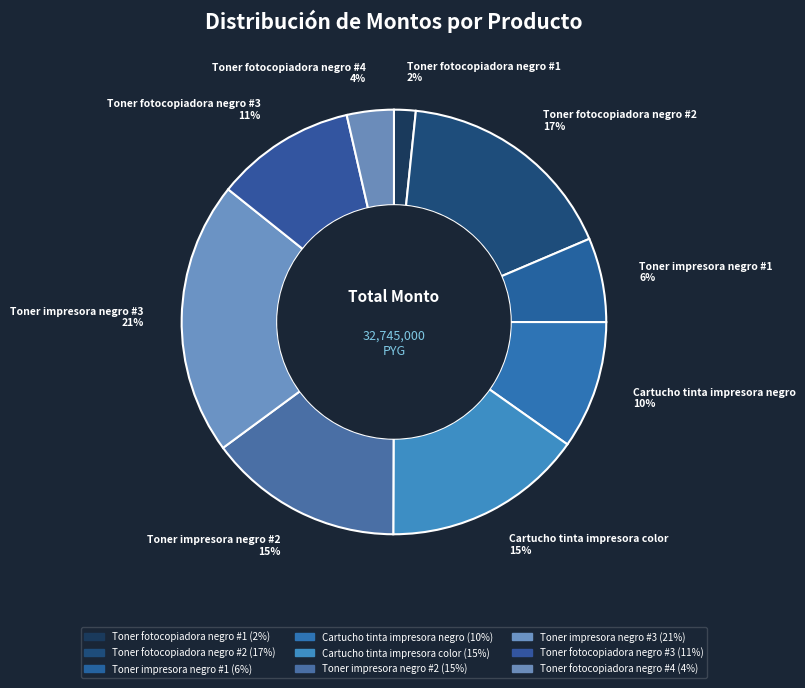

True or false: Toner fotocopiadora negro #2 accounts for 9% of the total.

False